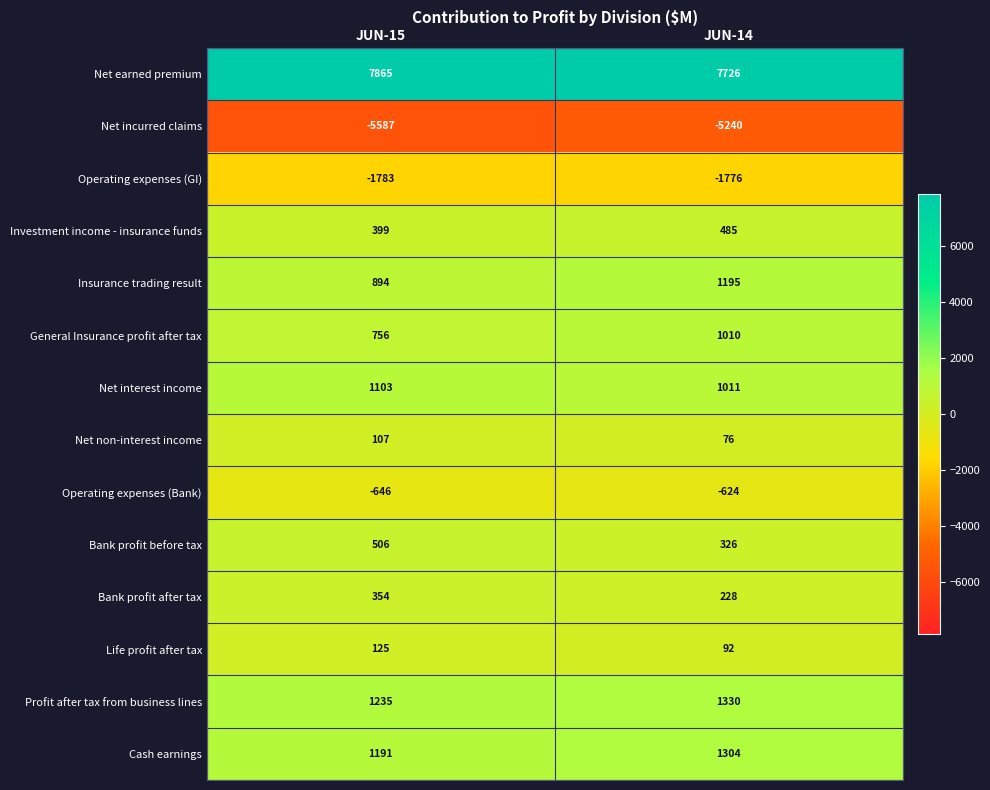

Which label corresponds to the largest value in the chart?

JUN-15